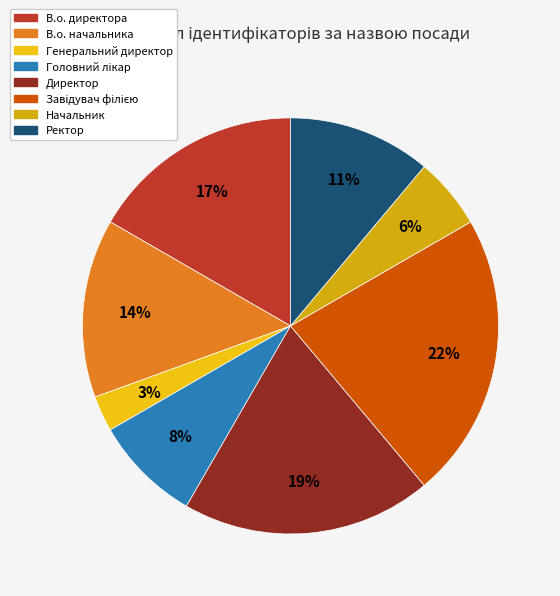

Is it true that Головний лікар is 8% of the pie?

True